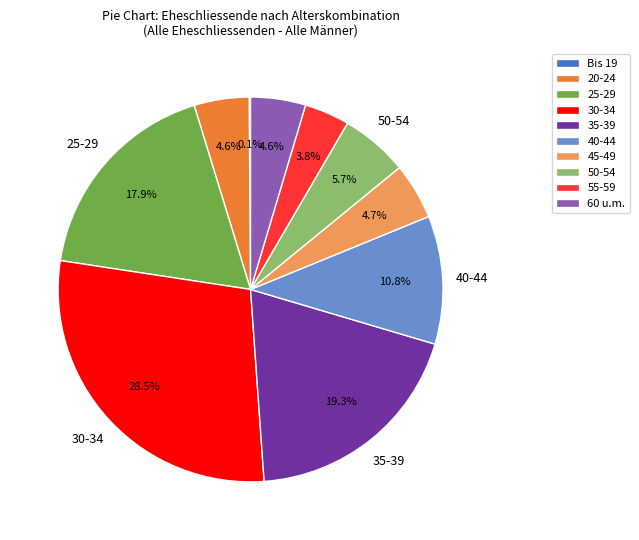

Rank the categories by value from highest to lowest.

30-34, 35-39, 25-29, 40-44, 50-54, 45-49, 20-24, 60 u.m., 55-59, Bis 19